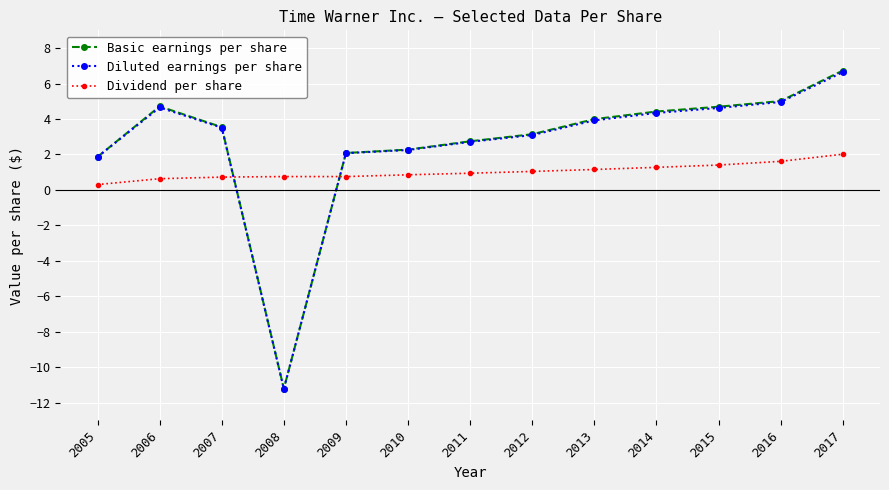

How many lines are shown in the chart?

3